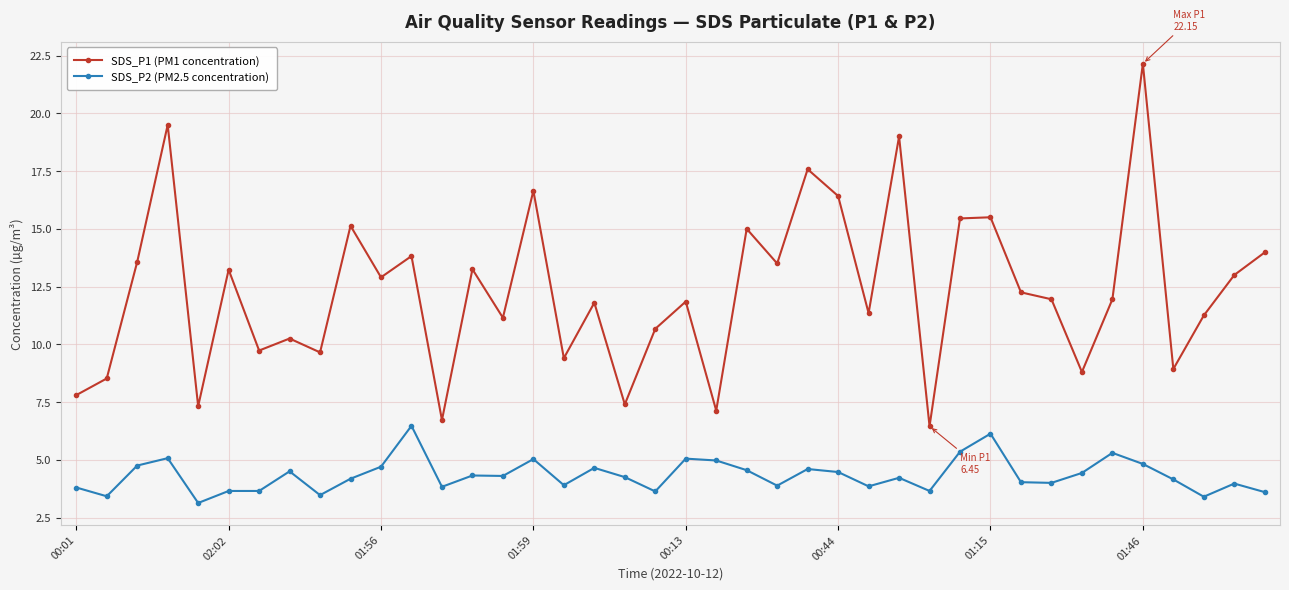

What is the difference between the second highest and second lowest values in the SDS_P2 (PM2.5 concentration) series?

2.7